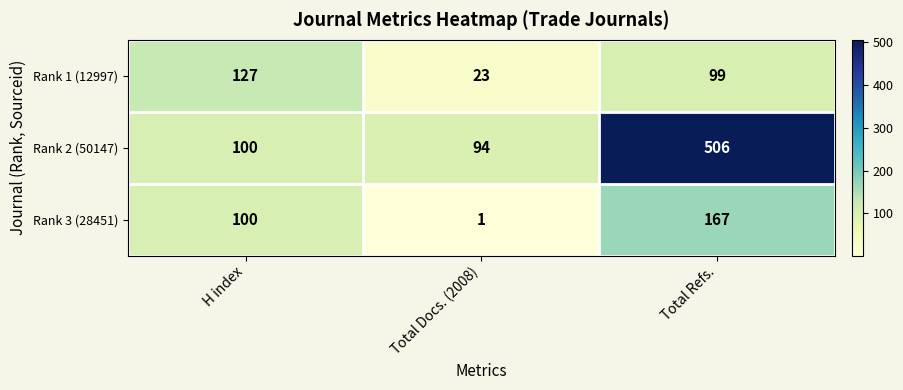

Which label corresponds to the largest value in the chart?

Total Refs.